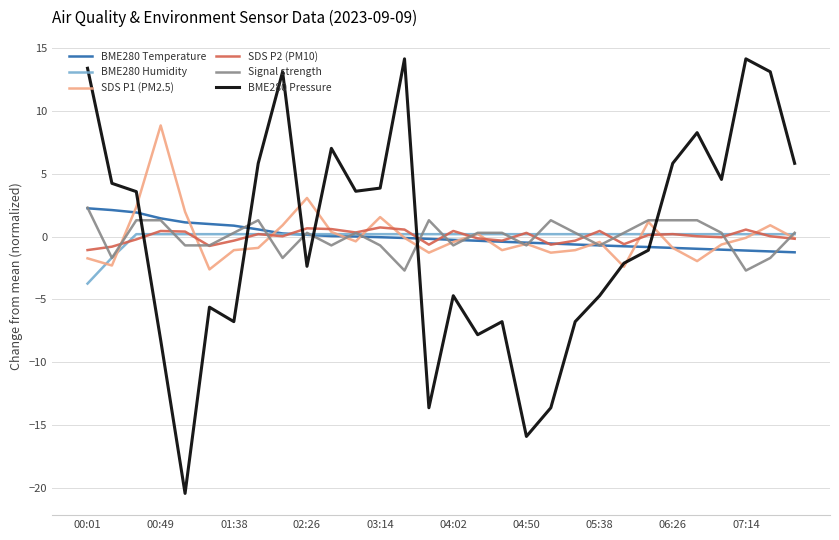

After their last crossing, which series has the higher values: SDS P2 (PM10) or BME280 Humidity?

BME280 Humidity